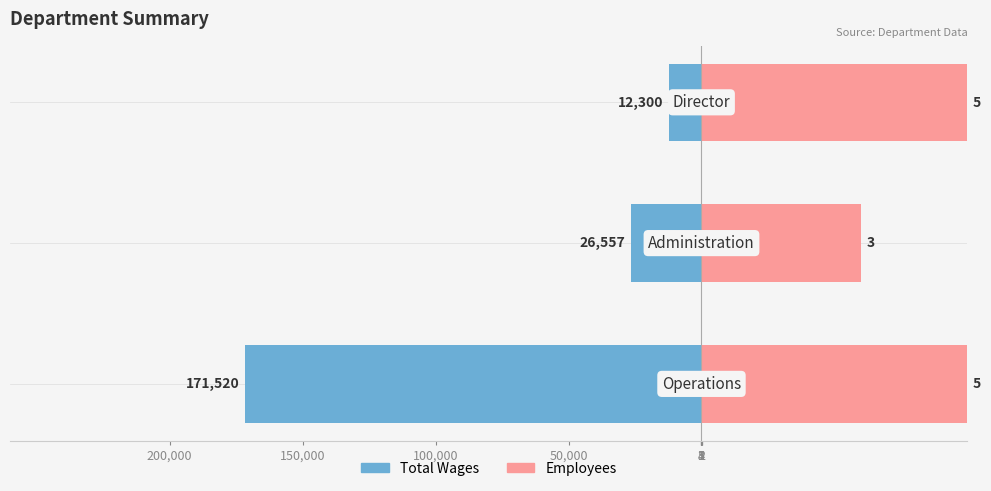

Reading left to right, extract all data points from this chart.

Total Wages: 50,000=-171520	100,000=-26557	150,000=-12300
Employees: 50,000=100000	100,000=60000	150,000=100000